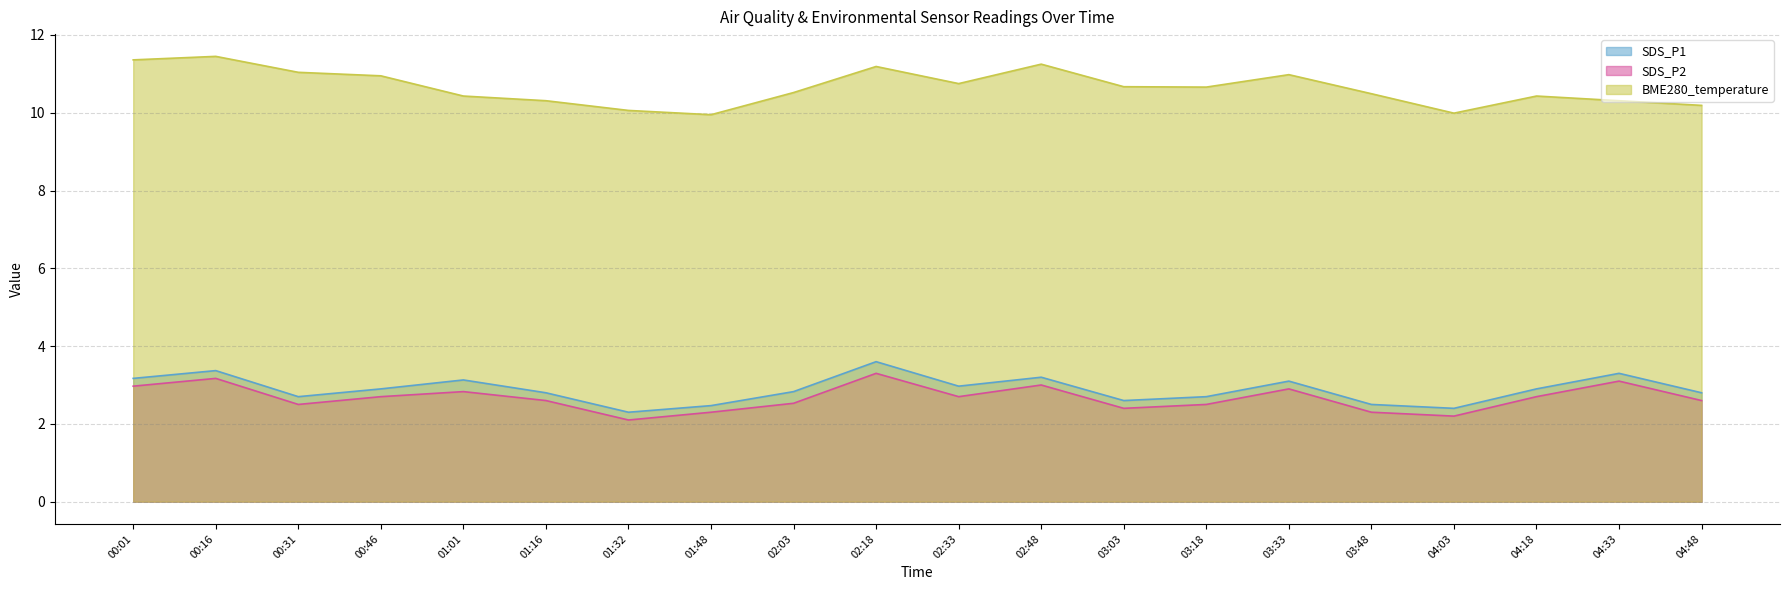

At which label is SDS_P2 closest to 2?

01:32